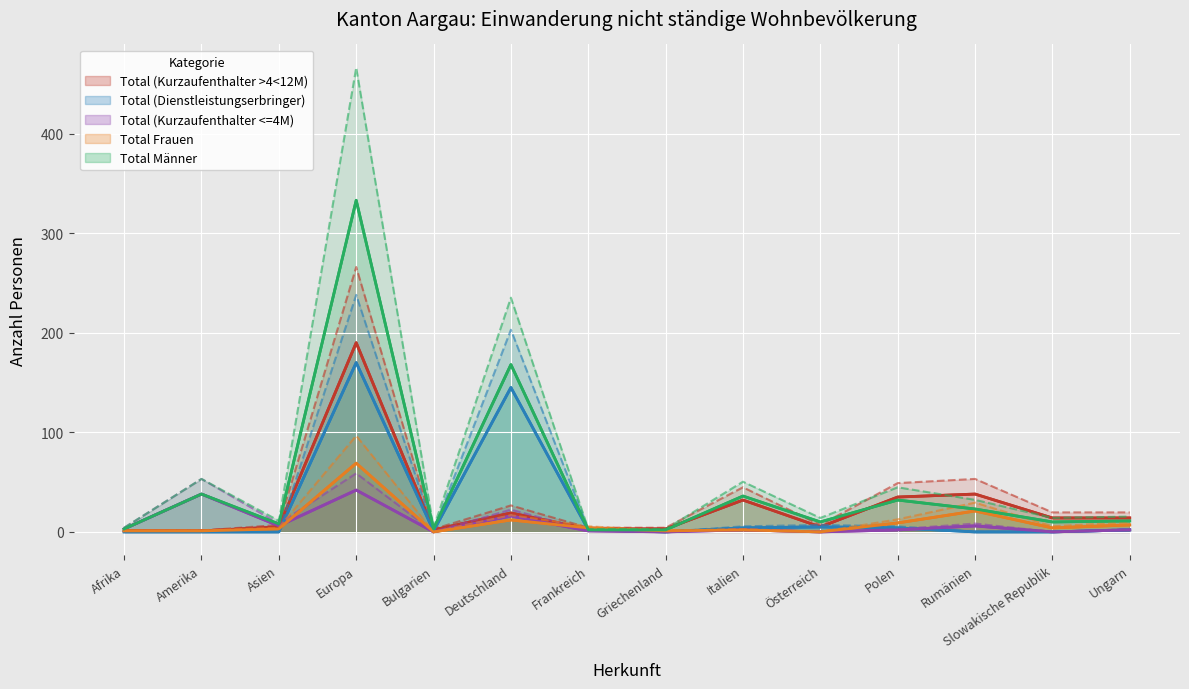

The Total (Kurzaufenthalter <=4M) series shows 0.0 at Österreich. True or false?

True